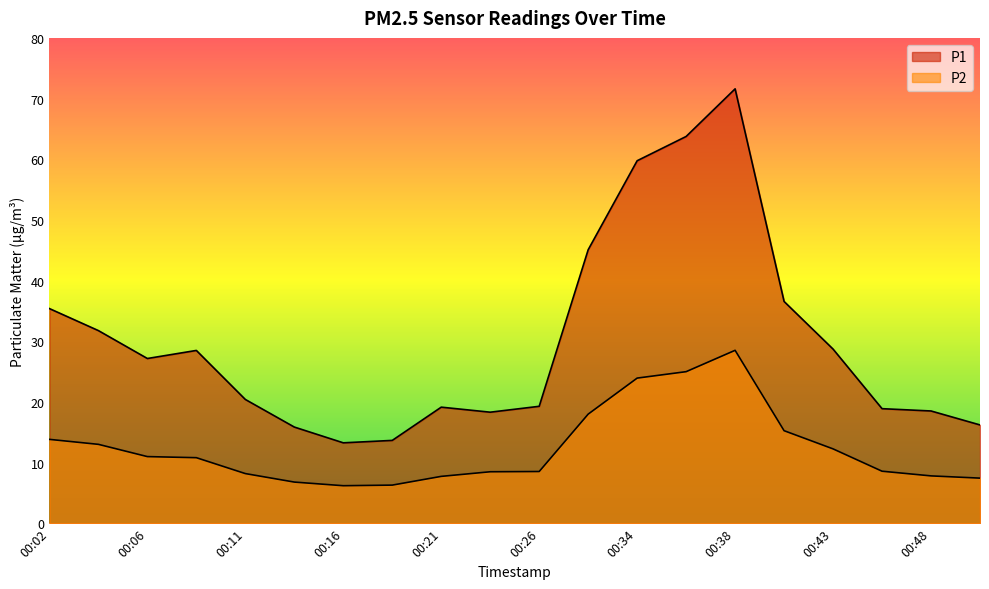

Which series has the largest total across all categories?

P1